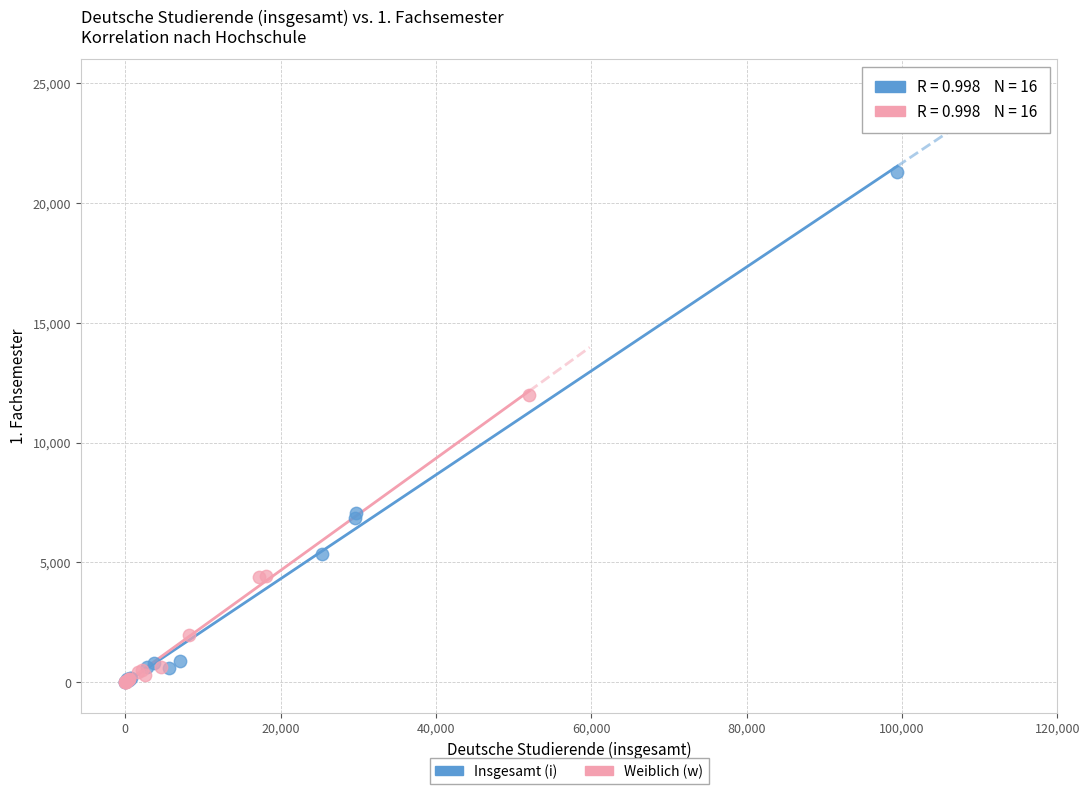

Which series has the largest Y range (max minus min)?

Insgesamt (i)